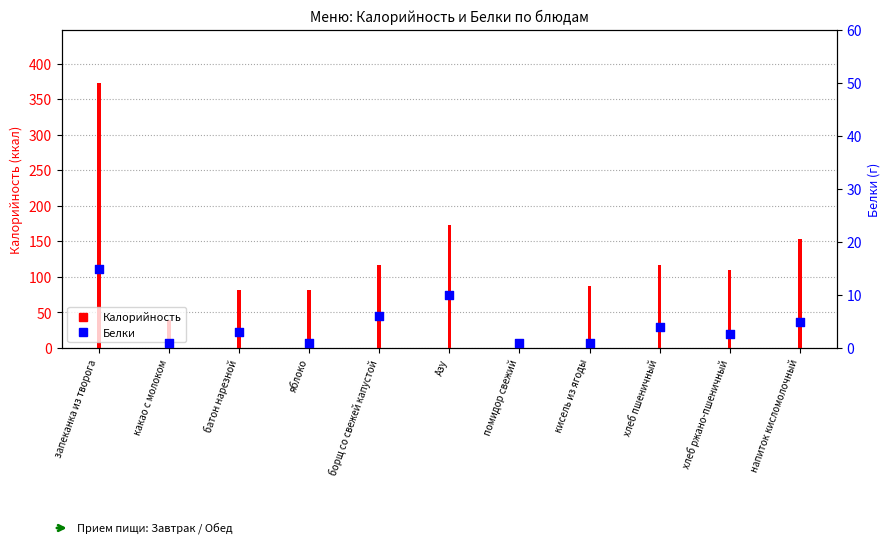

Is the value of Калорийность at яблоко greater than the value of Белки at помидор свежий?

Yes